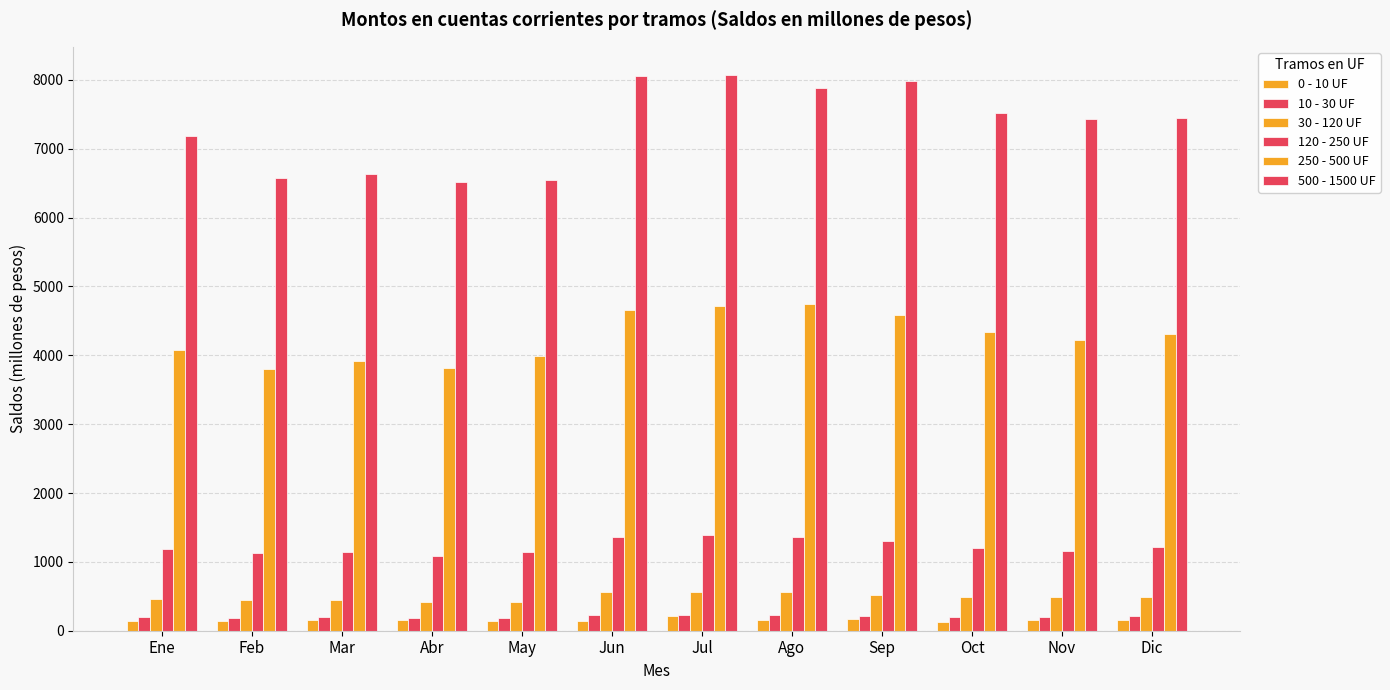

Which series has the largest total across all categories?

500 - 1500 UF